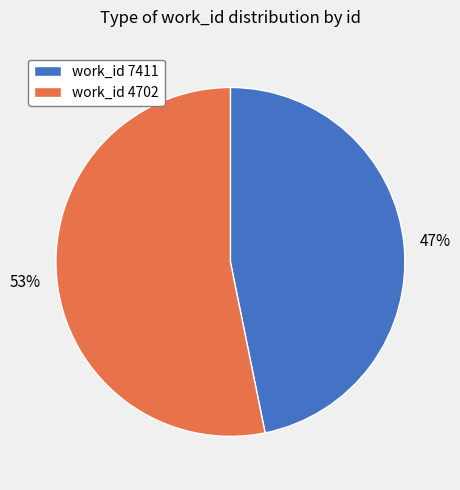

Is the sum of work_id 4702 and work_id 7411 greater than half?

Yes